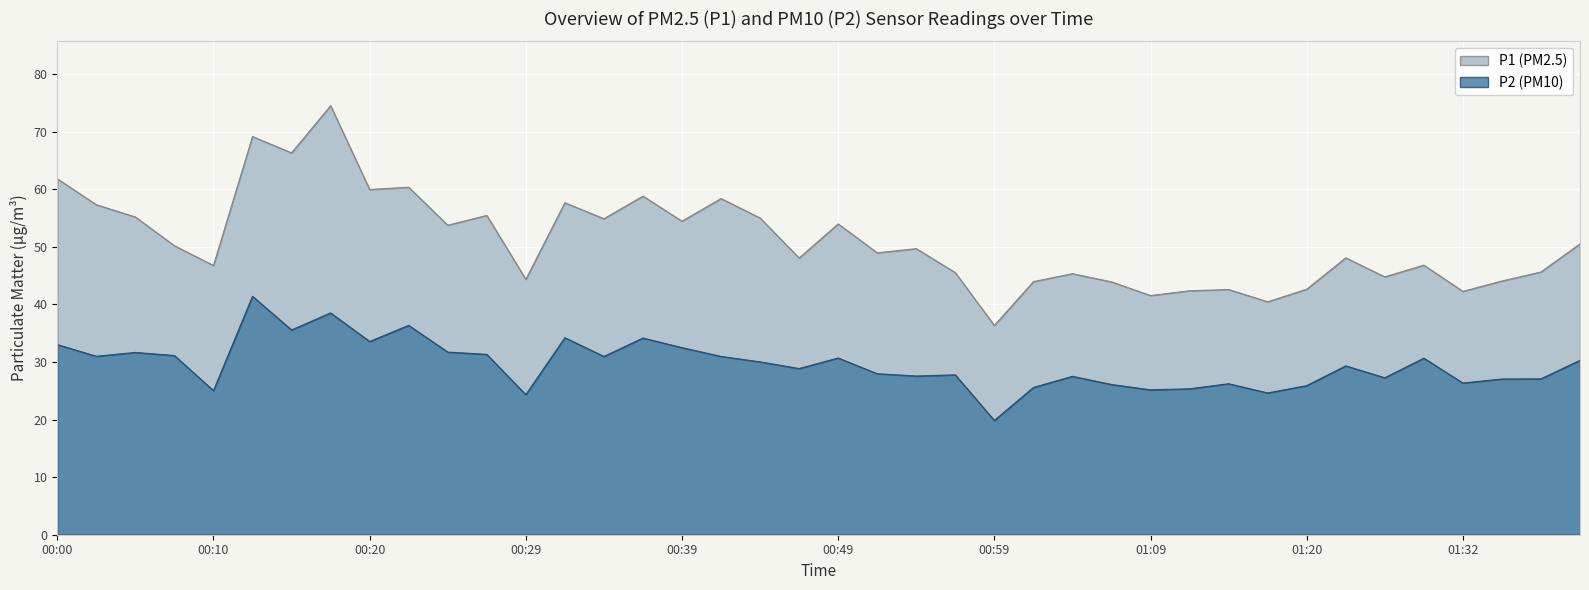

What is the minimum value shown in the chart?

19.9